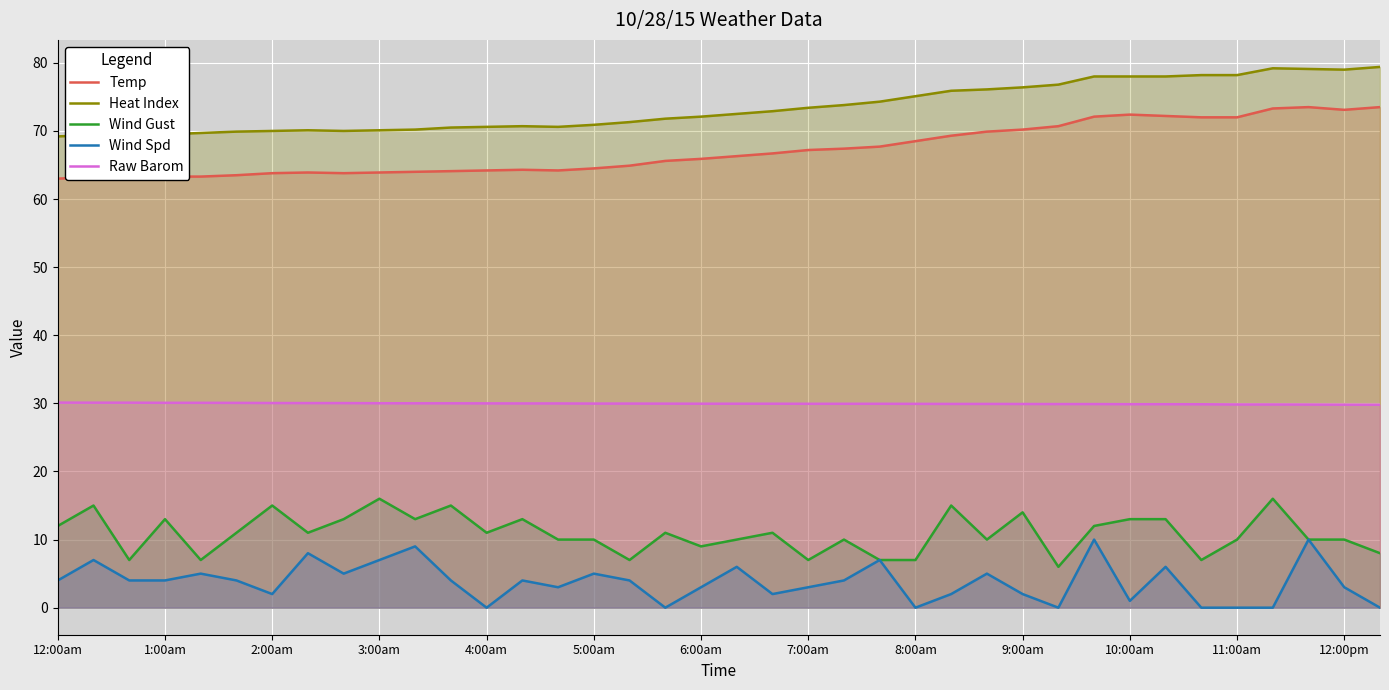

What is the average value of the Temp series?

67.2